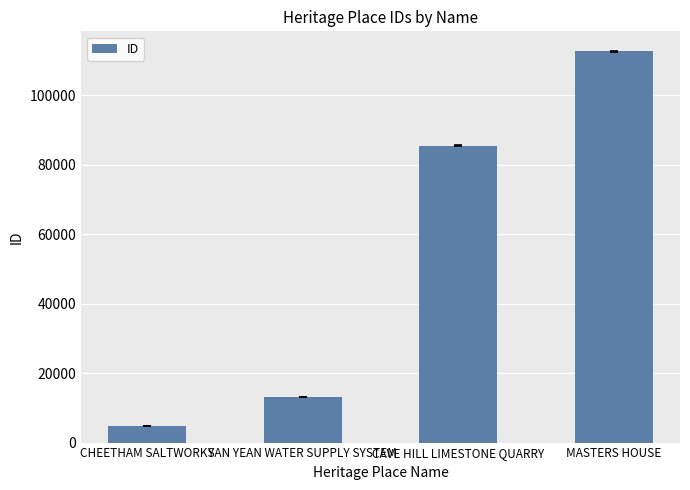

What is the smallest value displayed?

4820